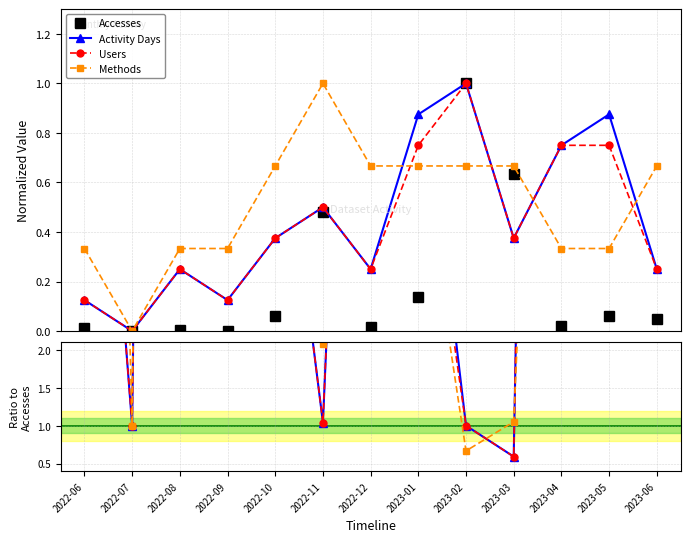

Where is the first local maximum for Methods?

2022-11